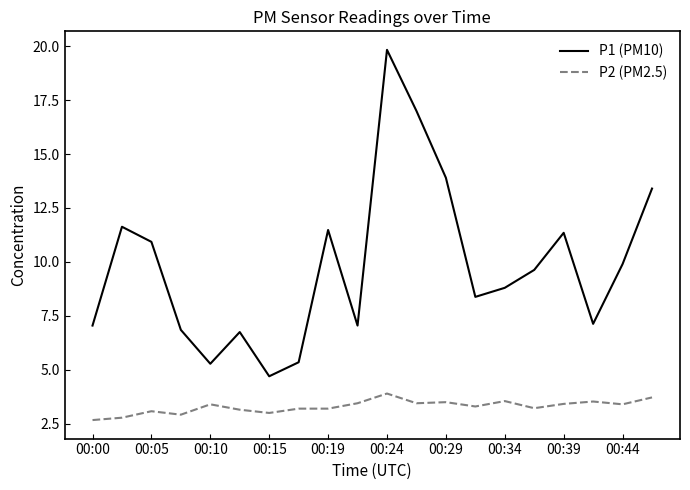

What is the maximum value shown in the chart?

19.8